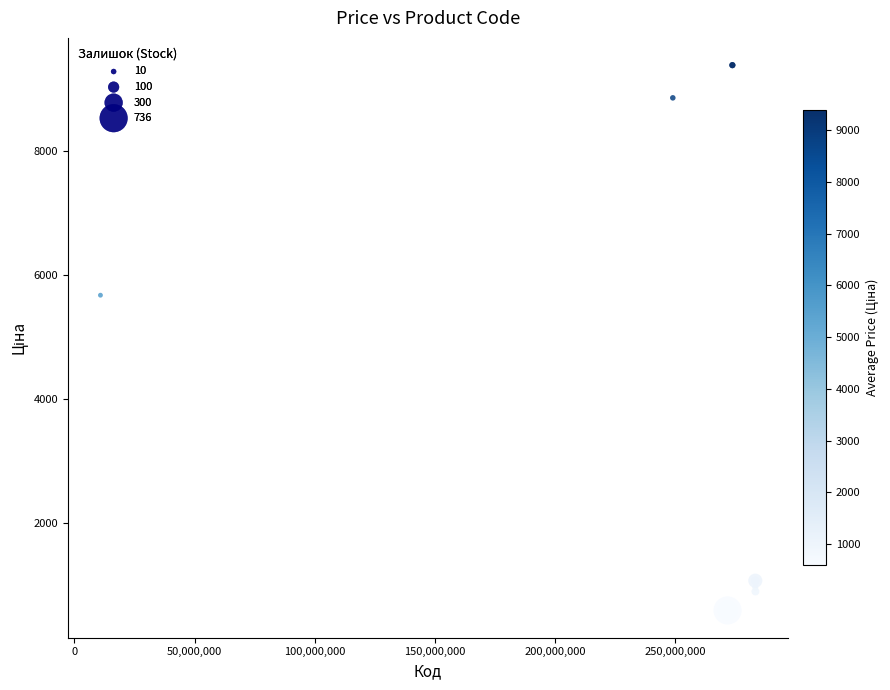

What Y value in the scatter plot is closest to 4986?

5673.8